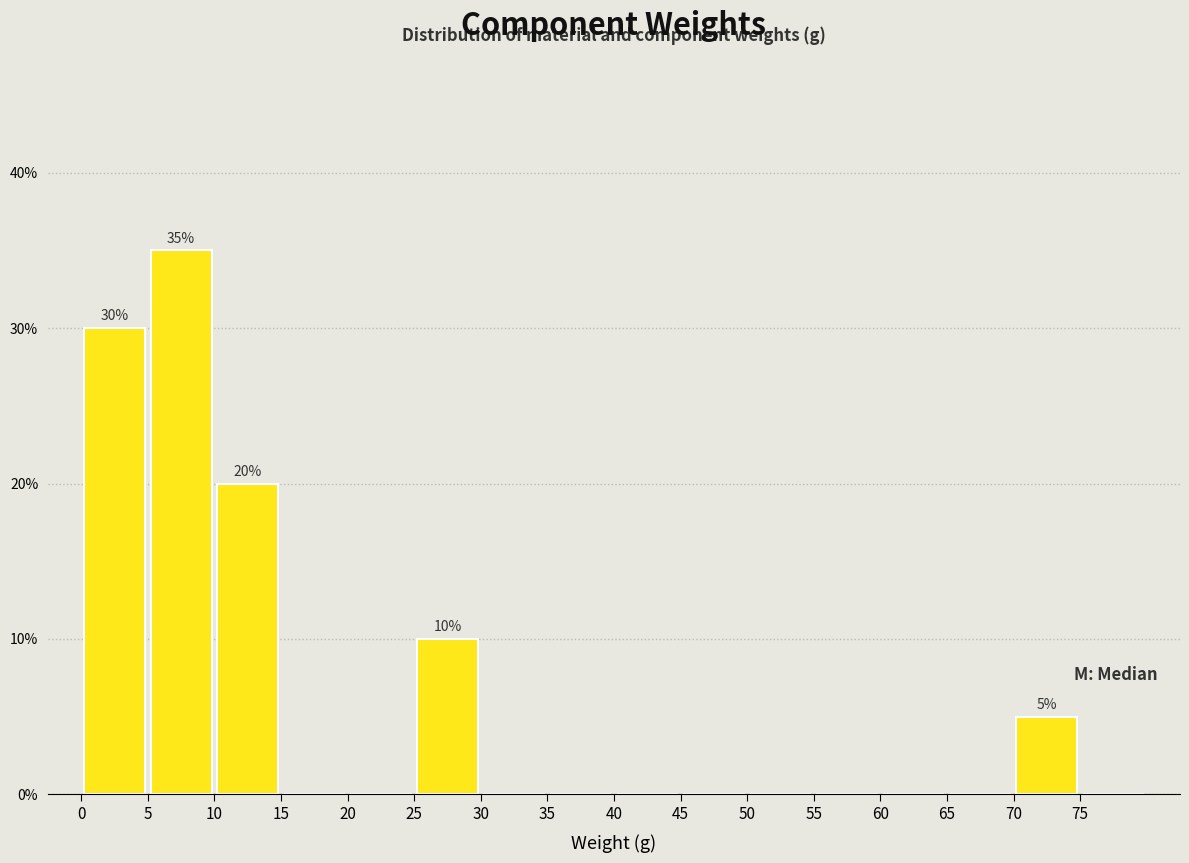

Which range on the x-axis has the tallest bar?

5 to 10